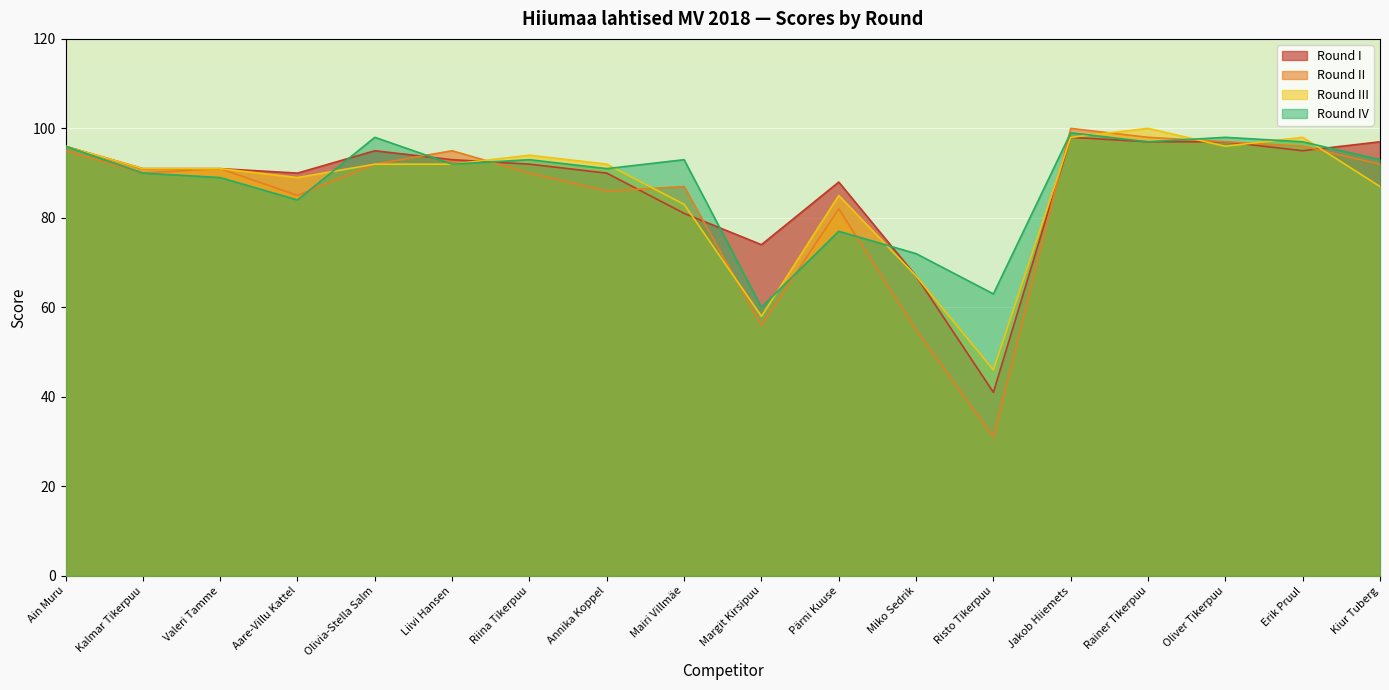

Reading left to right, list all the values displayed in this chart.

Round I: 96	91	91	90	95	93	92	90	81	74	88	67	41	98	97	97	95	97
Round II: 95	90	91	85	92	95	90	86	87	56	82	55	31	100	98	97	96	92
Round III: 96	91	91	89	92	92	94	92	83	58	85	67	46	98	100	96	98	87
Round IV: 96	90	89	84	98	92	93	91	93	60	77	72	63	99	97	98	97	93